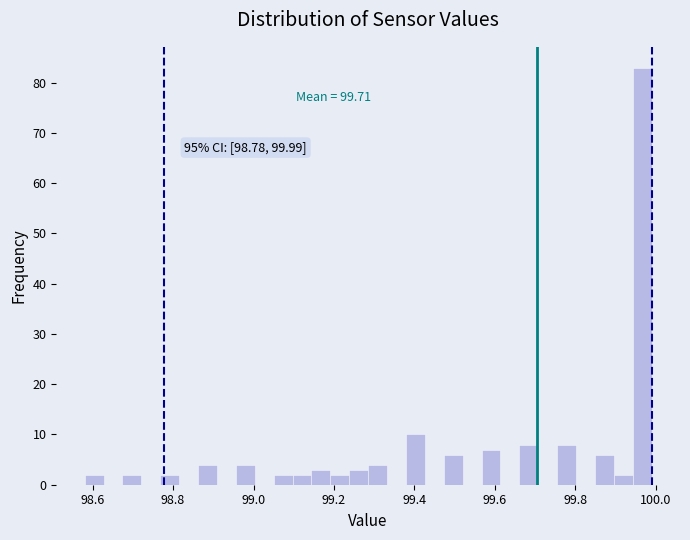

Around what value on the x-axis is the tallest bar? Give the approximate position of its centre, as read against the axis.

99.96